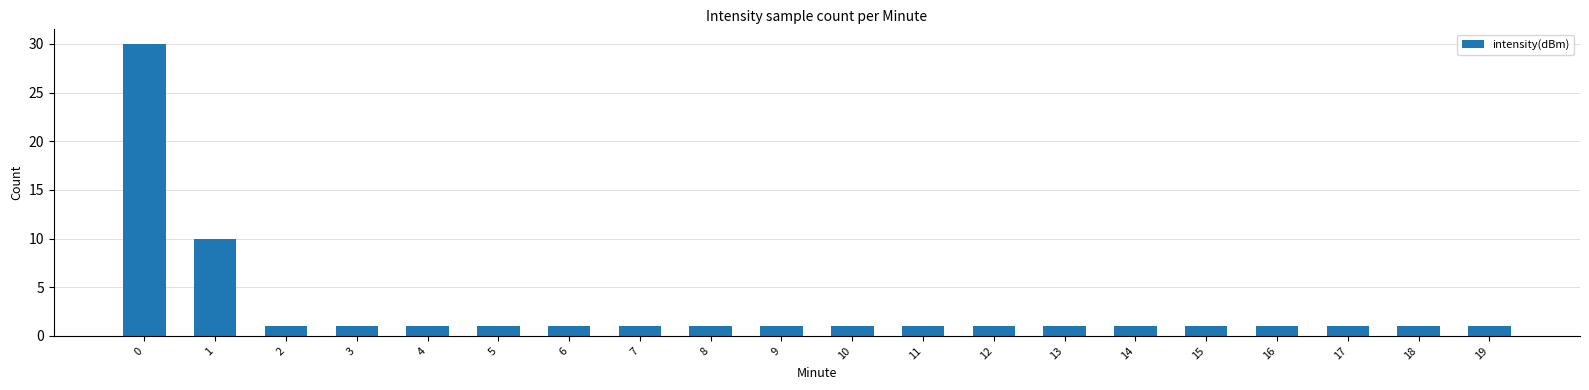

How many bars are there in total?

20